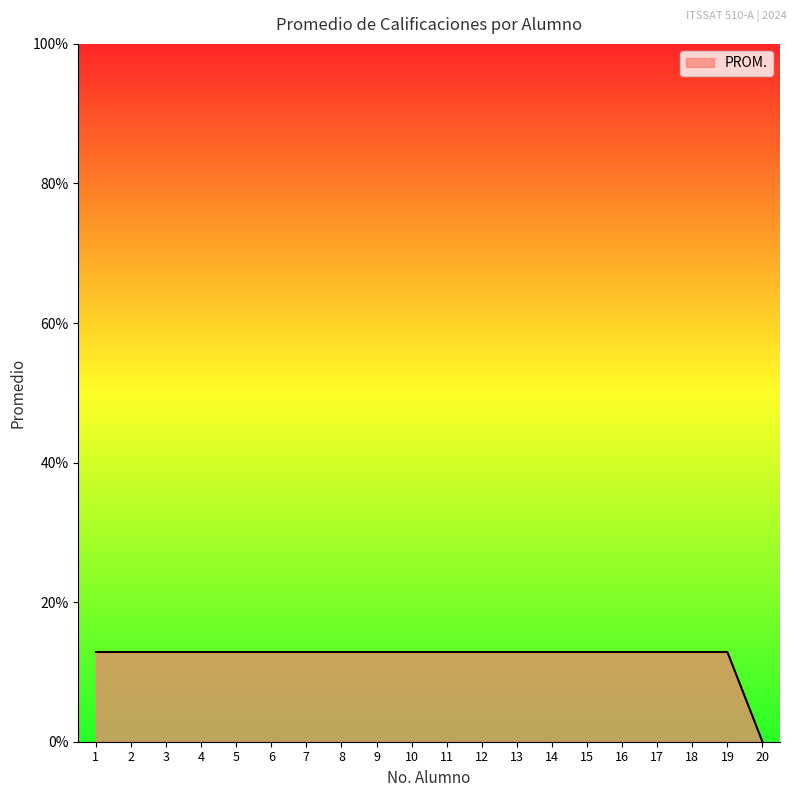

Does the chart have visible grid lines?

No